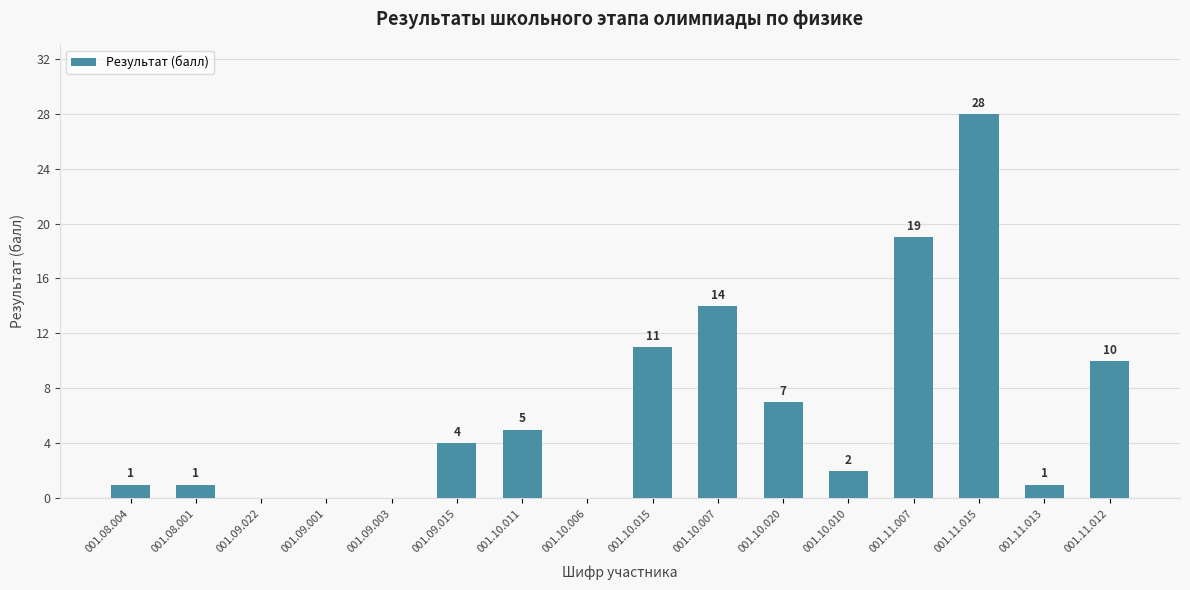

Which has a higher value, 001.10.020 or 001.09.015?

001.10.020